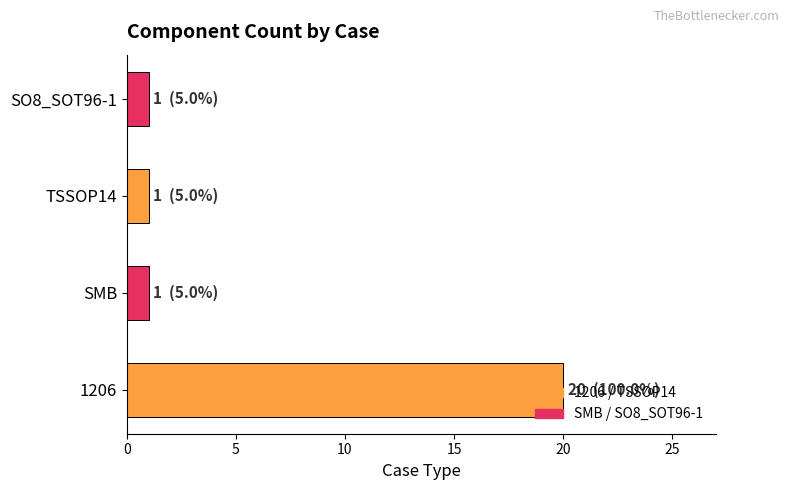

What is the average value?

6